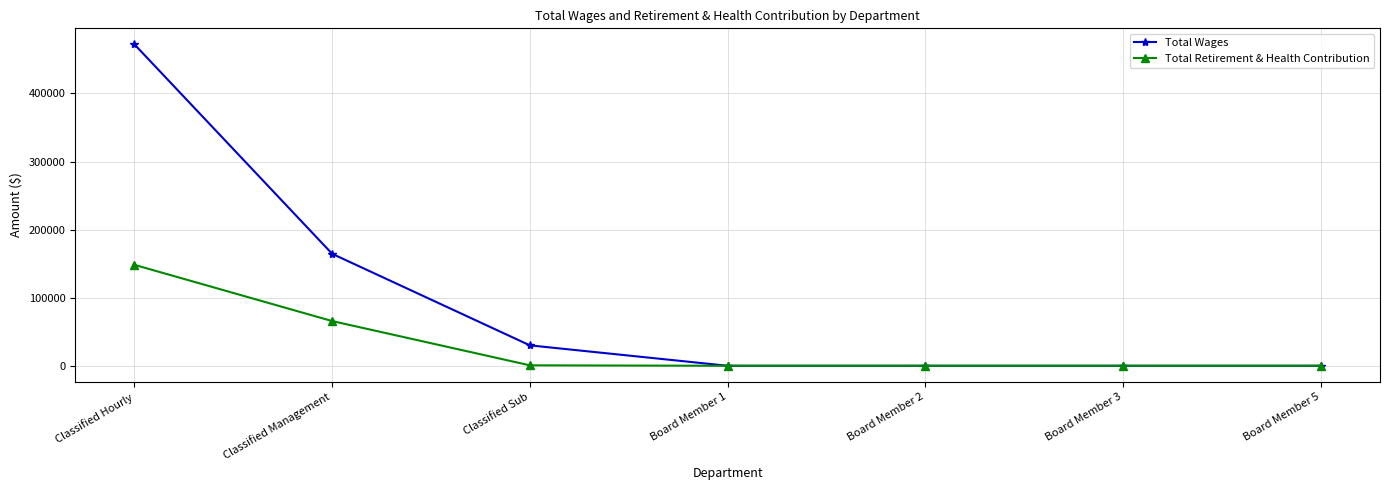

True or false: Total Wages has more than 2 points higher than both neighbors.

False